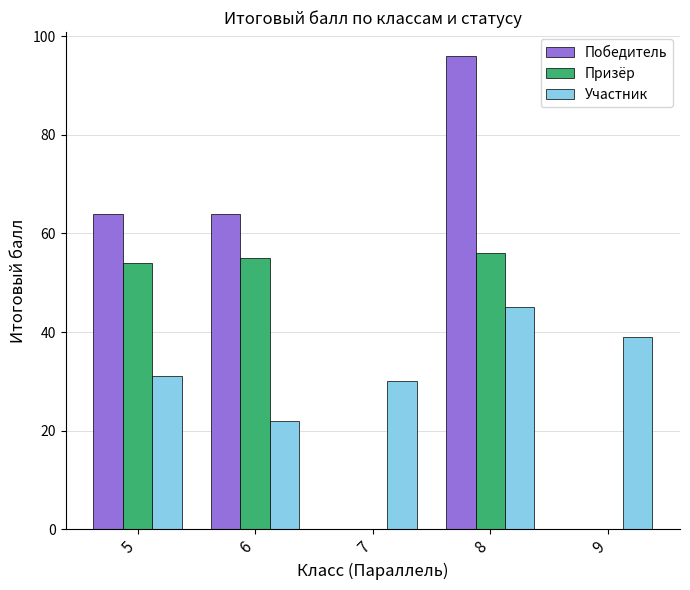

Between 5 and 9, which series saw the biggest shift?

Победитель